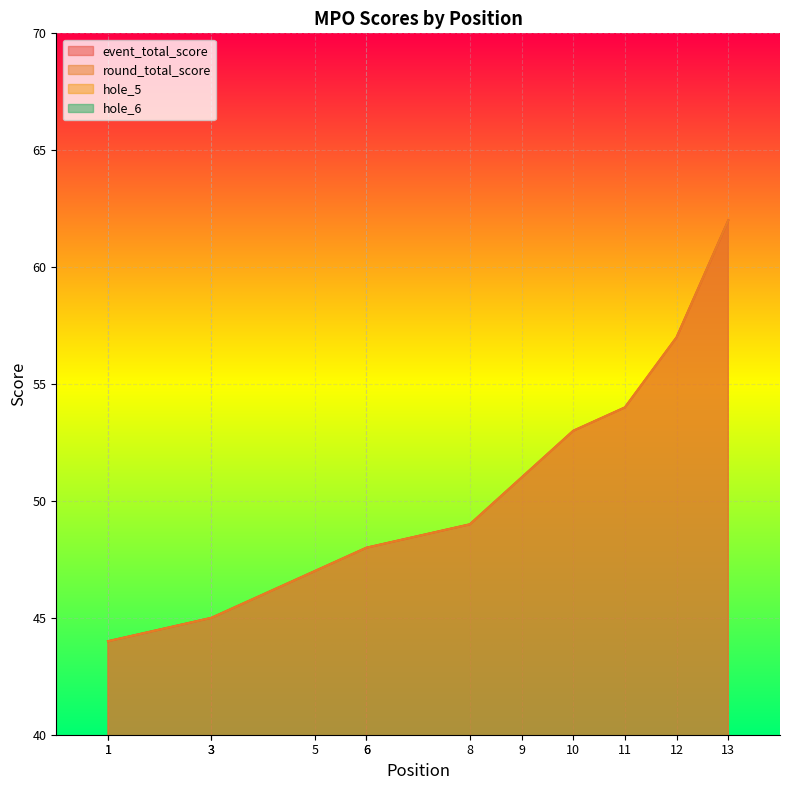

The event_total_score series shows 19 at 13. True or false?

False